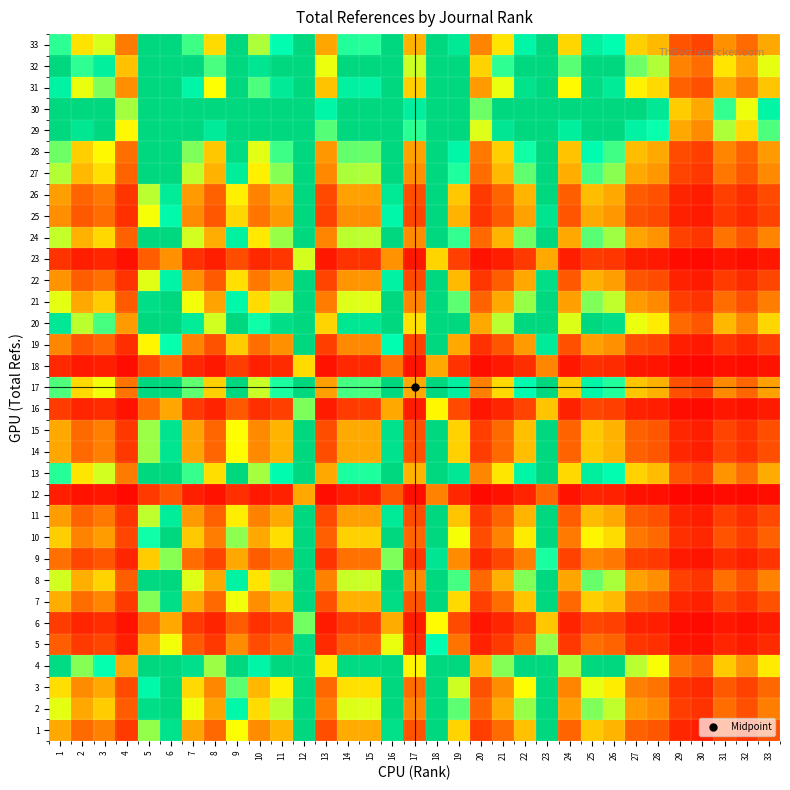

Reading left to right, list all the values displayed in this chart.

1: 1=1.0	2=0.6	3=0.8	4=0.3	5=1.8	6=2.8	7=1.0	8=0.6	9=1.5	10=0.8	11=1.1	12=5.3	13=0.5	14=1.0	15=1.0	16=2.8	17=0.5	18=4.1	19=1.3	20=0.4	21=0.6	22=1.1	23=3.3	24=0.6	25=1.2	26=1.1	27=0.6	28=0.5	29=0.2	30=0.2	31=0.4	32=0.3	33=0.5
2: 1=1.6	2=1.0	3=1.2	4=0.5	5=2.9	6=4.4	7=1.5	8=1.0	9=2.4	10=1.3	11=1.7	12=8.4	13=0.7	14=1.6	15=1.6	16=4.5	17=0.8	18=6.5	19=2.0	20=0.6	21=1.0	22=1.8	23=5.2	24=0.9	25=1.9	26=1.7	27=0.9	28=0.8	29=0.4	30=0.3	31=0.6	32=0.5	33=0.7
3: 1=1.3	2=0.8	3=1.0	4=0.4	5=2.4	6=3.7	7=1.3	8=0.8	9=2.0	10=1.1	11=1.4	12=7.0	13=0.6	14=1.3	15=1.3	16=3.7	17=0.6	18=5.4	19=1.6	20=0.5	21=0.8	22=1.5	23=4.3	24=0.8	25=1.6	26=1.4	27=0.8	28=0.7	29=0.3	30=0.3	31=0.5	32=0.4	33=0.6
4: 1=2.9	2=1.9	3=2.2	4=1.0	5=5.3	6=8.2	7=2.9	8=1.8	9=4.4	10=2.4	11=3.1	12=15.6	13=1.4	14=3.0	15=3.0	16=8.3	17=1.5	18=12.1	19=3.7	20=1.1	21=1.9	22=3.3	23=9.6	24=1.8	25=3.5	26=3.1	27=1.7	28=1.5	29=0.7	30=0.6	31=1.2	32=0.9	33=1.4
5: 1=0.6	2=0.3	3=0.4	4=0.2	5=1.0	6=1.5	7=0.5	8=0.3	9=0.8	10=0.5	11=0.6	12=2.9	13=0.3	14=0.6	15=0.6	16=1.6	17=0.3	18=2.3	19=0.7	20=0.2	21=0.3	22=0.6	23=1.8	24=0.3	25=0.7	26=0.6	27=0.3	28=0.3	29=0.1	30=0.1	31=0.2	32=0.2	33=0.3
6: 1=0.4	2=0.2	3=0.3	4=0.1	5=0.7	6=1.0	7=0.3	8=0.2	9=0.5	10=0.3	11=0.4	12=1.9	13=0.2	14=0.4	15=0.4	16=1.0	17=0.2	18=1.5	19=0.4	20=0.1	21=0.2	22=0.4	23=1.2	24=0.2	25=0.4	26=0.4	27=0.2	28=0.2	29=0.1	30=0.1	31=0.1	32=0.1	33=0.2
7: 1=1.0	2=0.6	3=0.8	4=0.3	5=1.9	6=2.9	7=1.0	8=0.6	9=1.5	10=0.8	11=1.1	12=5.5	13=0.5	14=1.0	15=1.0	16=2.9	17=0.5	18=4.2	19=1.3	20=0.4	21=0.7	22=1.2	23=3.4	24=0.6	25=1.2	26=1.1	27=0.6	28=0.5	29=0.2	30=0.2	31=0.4	32=0.3	33=0.5
8: 1=1.6	2=1.0	3=1.2	4=0.6	5=3.0	6=4.6	7=1.6	8=1.0	9=2.5	10=1.3	11=1.8	12=8.7	13=0.8	14=1.7	15=1.7	16=4.6	17=0.8	18=6.8	19=2.1	20=0.6	21=1.0	22=1.9	23=5.4	24=1.0	25=1.9	26=1.7	27=0.9	28=0.8	29=0.4	30=0.3	31=0.7	32=0.5	33=0.8
9: 1=0.7	2=0.4	3=0.5	4=0.2	5=1.2	6=1.9	7=0.6	8=0.4	9=1.0	10=0.5	11=0.7	12=3.5	13=0.3	14=0.7	15=0.7	16=1.9	17=0.3	18=2.7	19=0.8	20=0.2	21=0.4	22=0.8	23=2.2	24=0.4	25=0.8	26=0.7	27=0.4	28=0.3	29=0.2	30=0.1	31=0.3	32=0.2	33=0.3
10: 1=1.2	2=0.8	3=0.9	4=0.4	5=2.2	6=3.4	7=1.2	8=0.7	9=1.8	10=1.0	11=1.3	12=6.5	13=0.6	14=1.2	15=1.2	16=3.4	17=0.6	18=5.0	19=1.5	20=0.5	21=0.8	22=1.4	23=4.0	24=0.7	25=1.4	26=1.3	27=0.7	28=0.6	29=0.3	30=0.2	31=0.5	32=0.4	33=0.6
11: 1=0.9	2=0.6	3=0.7	4=0.3	5=1.7	6=2.6	7=0.9	8=0.6	9=1.4	10=0.8	11=1.0	12=5.0	13=0.4	14=0.9	15=0.9	16=2.6	17=0.5	18=3.8	19=1.2	20=0.3	21=0.6	22=1.1	23=3.1	24=0.6	25=1.1	26=1.0	27=0.5	28=0.5	29=0.2	30=0.2	31=0.4	32=0.3	33=0.4
12: 1=0.2	2=0.1	3=0.1	4=0.1	5=0.3	6=0.5	7=0.2	8=0.1	9=0.3	10=0.2	11=0.2	12=1.0	13=0.1	14=0.2	15=0.2	16=0.5	17=0.1	18=0.8	19=0.2	20=0.1	21=0.1	22=0.2	23=0.6	24=0.1	25=0.2	26=0.2	27=0.1	28=0.1	29=0.0	30=0.0	31=0.1	32=0.1	33=0.1
13: 1=2.1	2=1.4	3=1.6	4=0.7	5=3.9	6=6.0	7=2.1	8=1.3	9=3.2	10=1.8	11=2.3	12=11.4	13=1.0	14=2.2	15=2.2	16=6.1	17=1.1	18=8.8	19=2.7	20=0.8	21=1.4	22=2.4	23=7.0	24=1.3	25=2.5	26=2.3	27=1.2	28=1.1	29=0.5	30=0.4	31=0.9	32=0.6	33=1.0
14: 1=1.0	2=0.6	3=0.8	4=0.3	5=1.8	6=2.8	7=1.0	8=0.6	9=1.5	10=0.8	11=1.1	12=5.3	13=0.5	14=1.0	15=1.0	16=2.8	17=0.5	18=4.1	19=1.2	20=0.4	21=0.6	22=1.1	23=3.2	24=0.6	25=1.2	26=1.1	27=0.6	28=0.5	29=0.2	30=0.2	31=0.4	32=0.3	33=0.5
15: 1=1.0	2=0.6	3=0.8	4=0.3	5=1.8	6=2.8	7=1.0	8=0.6	9=1.5	10=0.8	11=1.1	12=5.3	13=0.5	14=1.0	15=1.0	16=2.8	17=0.5	18=4.1	19=1.2	20=0.4	21=0.6	22=1.1	23=3.3	24=0.6	25=1.2	26=1.1	27=0.6	28=0.5	29=0.2	30=0.2	31=0.4	32=0.3	33=0.5
16: 1=0.4	2=0.2	3=0.3	4=0.1	5=0.6	6=1.0	7=0.3	8=0.2	9=0.5	10=0.3	11=0.4	12=1.9	13=0.2	14=0.4	15=0.4	16=1.0	17=0.2	18=1.5	19=0.4	20=0.1	21=0.2	22=0.4	23=1.2	24=0.2	25=0.4	26=0.4	27=0.2	28=0.2	29=0.1	30=0.1	31=0.1	32=0.1	33=0.2
17: 1=2.0	2=1.3	3=1.5	4=0.7	5=3.7	6=5.6	7=2.0	8=1.2	9=3.0	10=1.7	11=2.2	12=10.8	13=0.9	14=2.0	15=2.0	16=5.7	17=1.0	18=8.3	19=2.5	20=0.8	21=1.3	22=2.3	23=6.6	24=1.2	25=2.4	26=2.2	27=1.2	28=1.0	29=0.5	30=0.4	31=0.8	32=0.6	33=1.0
18: 1=0.2	2=0.2	3=0.2	4=0.1	5=0.4	6=0.7	7=0.2	8=0.1	9=0.4	10=0.2	11=0.3	12=1.3	13=0.1	14=0.2	15=0.2	16=0.7	17=0.1	18=1.0	19=0.3	20=0.1	21=0.2	22=0.3	23=0.8	24=0.1	25=0.3	26=0.3	27=0.1	28=0.1	29=0.1	30=0.0	31=0.1	32=0.1	33=0.1
19: 1=0.8	2=0.5	3=0.6	4=0.3	5=1.4	6=2.2	7=0.8	8=0.5	9=1.2	10=0.7	11=0.9	12=4.3	13=0.4	14=0.8	15=0.8	16=2.3	17=0.4	18=3.3	19=1.0	20=0.3	21=0.5	22=0.9	23=2.6	24=0.5	25=0.9	26=0.9	27=0.5	28=0.4	29=0.2	30=0.2	31=0.3	32=0.2	33=0.4
20: 1=2.7	2=1.7	3=2.0	4=0.9	5=4.9	6=7.5	7=2.6	8=1.6	9=4.0	10=2.2	11=2.9	12=14.3	13=1.3	14=2.7	15=2.7	16=7.6	17=1.3	18=11.1	19=3.4	20=1.0	21=1.7	22=3.1	23=8.8	24=1.6	25=3.2	26=2.9	27=1.6	28=1.4	29=0.6	30=0.5	31=1.1	32=0.8	33=1.3
21: 1=1.6	2=1.0	3=1.2	4=0.5	5=2.9	6=4.4	7=1.5	8=1.0	9=2.4	10=1.3	11=1.7	12=8.4	13=0.7	14=1.6	15=1.6	16=4.5	17=0.8	18=6.5	19=2.0	20=0.6	21=1.0	22=1.8	23=5.2	24=0.9	25=1.9	26=1.7	27=0.9	28=0.8	29=0.4	30=0.3	31=0.6	32=0.5	33=0.7
22: 1=0.9	2=0.6	3=0.7	4=0.3	5=1.6	6=2.4	7=0.9	8=0.5	9=1.3	10=0.7	11=0.9	12=4.7	13=0.4	14=0.9	15=0.9	16=2.5	17=0.4	18=3.6	19=1.1	20=0.3	21=0.6	22=1.0	23=2.9	24=0.5	25=1.0	26=0.9	27=0.5	28=0.5	29=0.2	30=0.2	31=0.4	32=0.3	33=0.4
23: 1=0.3	2=0.2	3=0.2	4=0.1	5=0.6	6=0.9	7=0.3	8=0.2	9=0.5	10=0.3	11=0.3	12=1.6	13=0.1	14=0.3	15=0.3	16=0.9	17=0.2	18=1.3	19=0.4	20=0.1	21=0.2	22=0.3	23=1.0	24=0.2	25=0.4	26=0.3	27=0.2	28=0.2	29=0.1	30=0.1	31=0.1	32=0.1	33=0.1
24: 1=1.7	2=1.1	3=1.3	4=0.6	5=3.0	6=4.7	7=1.6	8=1.0	9=2.5	10=1.4	11=1.8	12=8.9	13=0.8	14=1.7	15=1.7	16=4.7	17=0.8	18=6.9	19=2.1	20=0.6	21=1.1	22=1.9	23=5.5	24=1.0	25=2.0	26=1.8	27=1.0	28=0.9	29=0.4	30=0.3	31=0.7	32=0.5	33=0.8
25: 1=0.8	2=0.5	3=0.6	4=0.3	5=1.5	6=2.3	7=0.8	8=0.5	9=1.3	10=0.7	11=0.9	12=4.5	13=0.4	14=0.9	15=0.8	16=2.4	17=0.4	18=3.5	19=1.1	20=0.3	21=0.5	22=1.0	23=2.8	24=0.5	25=1.0	26=0.9	27=0.5	28=0.4	29=0.2	30=0.2	31=0.3	32=0.3	33=0.4
26: 1=0.9	2=0.6	3=0.7	4=0.3	5=1.7	6=2.6	7=0.9	8=0.6	9=1.4	10=0.8	11=1.0	12=5.0	13=0.4	14=0.9	15=0.9	16=2.7	17=0.5	18=3.9	19=1.2	20=0.3	21=0.6	22=1.1	23=3.1	24=0.6	25=1.1	26=1.0	27=0.5	28=0.5	29=0.2	30=0.2	31=0.4	32=0.3	33=0.4
27: 1=1.7	2=1.1	3=1.3	4=0.6	5=3.1	6=4.8	7=1.7	8=1.1	9=2.6	10=1.4	11=1.9	12=9.2	13=0.8	14=1.7	15=1.7	16=4.9	17=0.9	18=7.1	19=2.2	20=0.6	21=1.1	22=2.0	23=5.7	24=1.0	25=2.0	26=1.8	27=1.0	28=0.9	29=0.4	30=0.3	31=0.7	32=0.5	33=0.8
28: 1=1.9	2=1.2	3=1.5	4=0.7	5=3.5	6=5.4	7=1.9	8=1.2	9=2.9	10=1.6	11=2.1	12=10.3	13=0.9	14=2.0	15=1.9	16=5.5	17=1.0	18=8.0	19=2.4	20=0.7	21=1.2	22=2.2	23=6.3	24=1.2	25=2.3	26=2.1	27=1.1	28=1.0	29=0.4	30=0.4	31=0.8	32=0.6	33=0.9
29: 1=4.3	2=2.7	3=3.3	4=1.5	5=7.8	6=12.0	7=4.2	8=2.6	9=6.5	10=3.5	11=4.6	12=22.9	13=2.0	14=4.3	15=4.3	16=12.2	17=2.1	18=17.7	19=5.4	20=1.6	21=2.7	22=4.9	23=14.1	24=2.6	25=5.1	26=4.6	27=2.5	28=2.2	29=1.0	30=0.8	31=1.7	32=1.3	33=2.0
30: 1=5.2	2=3.3	3=3.9	4=1.8	5=9.4	6=14.4	7=5.0	8=3.2	9=7.8	10=4.3	11=5.6	12=27.6	13=2.4	14=5.2	15=5.2	16=14.7	17=2.6	18=21.4	19=6.5	20=1.9	21=3.3	22=5.9	23=17.0	24=3.1	25=6.1	26=5.5	27=3.0	28=2.7	29=1.2	30=1.0	31=2.1	32=1.6	33=2.4
31: 1=2.5	2=1.6	3=1.9	4=0.8	5=4.5	6=6.9	7=2.4	8=1.5	9=3.7	10=2.0	11=2.6	12=13.1	13=1.2	14=2.5	15=2.5	16=7.0	17=1.2	18=10.2	19=3.1	20=0.9	21=1.6	22=2.8	23=8.1	24=1.5	25=2.9	26=2.6	27=1.4	28=1.3	29=0.6	30=0.5	31=1.0	32=0.7	33=1.2
32: 1=3.3	2=2.1	3=2.5	4=1.1	5=6.1	6=9.3	7=3.3	8=2.0	9=5.0	10=2.7	11=3.6	12=17.8	13=1.6	14=3.4	15=3.4	16=9.5	17=1.7	18=13.8	19=4.2	20=1.2	21=2.1	22=3.8	23=10.9	24=2.0	25=4.0	26=3.6	27=1.9	28=1.7	29=0.8	30=0.6	31=1.4	32=1.0	33=1.6
33: 1=2.1	2=1.3	3=1.6	4=0.7	5=3.8	6=5.9	7=2.1	8=1.3	9=3.2	10=1.7	11=2.3	12=11.3	13=1.0	14=2.1	15=2.1	16=6.0	17=1.0	18=8.8	19=2.7	20=0.8	21=1.3	22=2.4	23=7.0	24=1.3	25=2.5	26=2.3	27=1.2	28=1.1	29=0.5	30=0.4	31=0.9	32=0.6	33=1.0